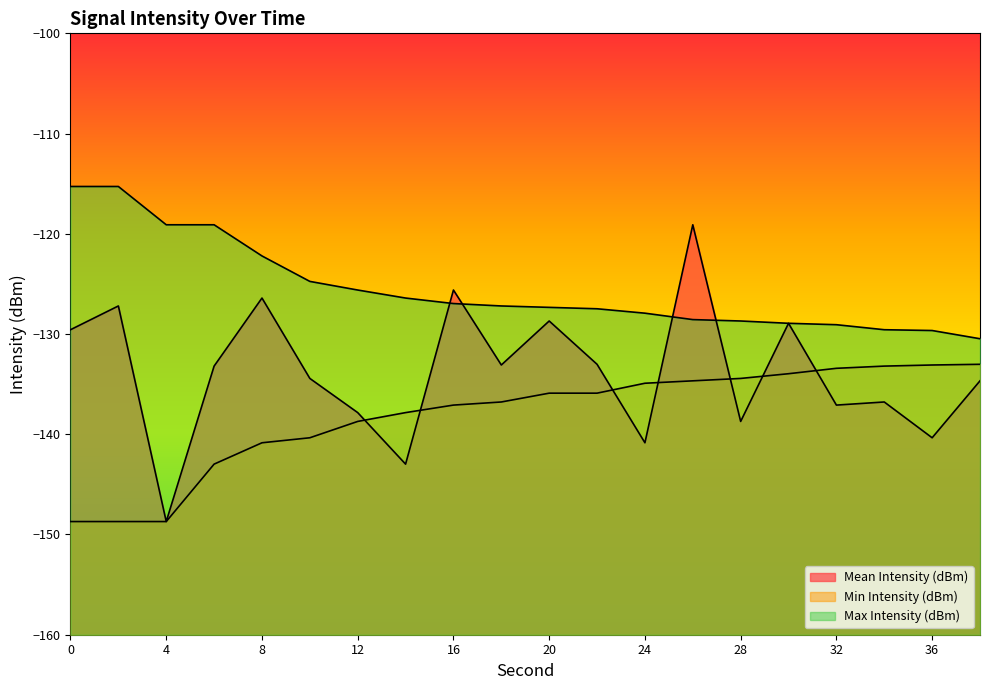

What are all the series names shown in the legend?

Mean Intensity (dBm), Min Intensity (dBm), Max Intensity (dBm)